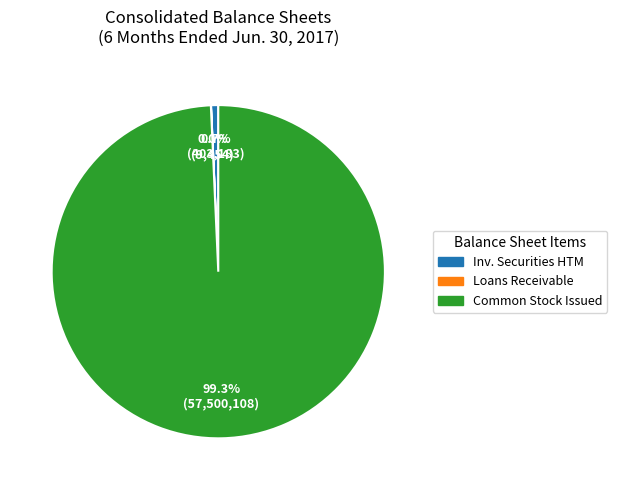

Approximately how many times larger is the value at Common Stock Issued compared to Inv. Securities HTM?

142.6